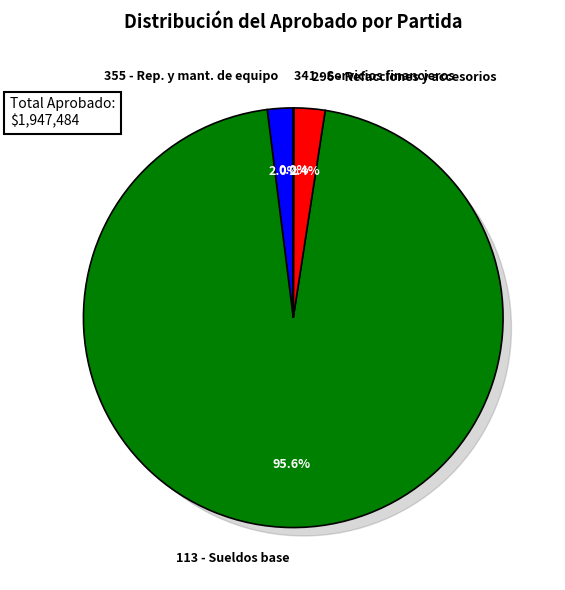

Is 113 - Sueldos base al personal permanente the majority of the pie?

Yes